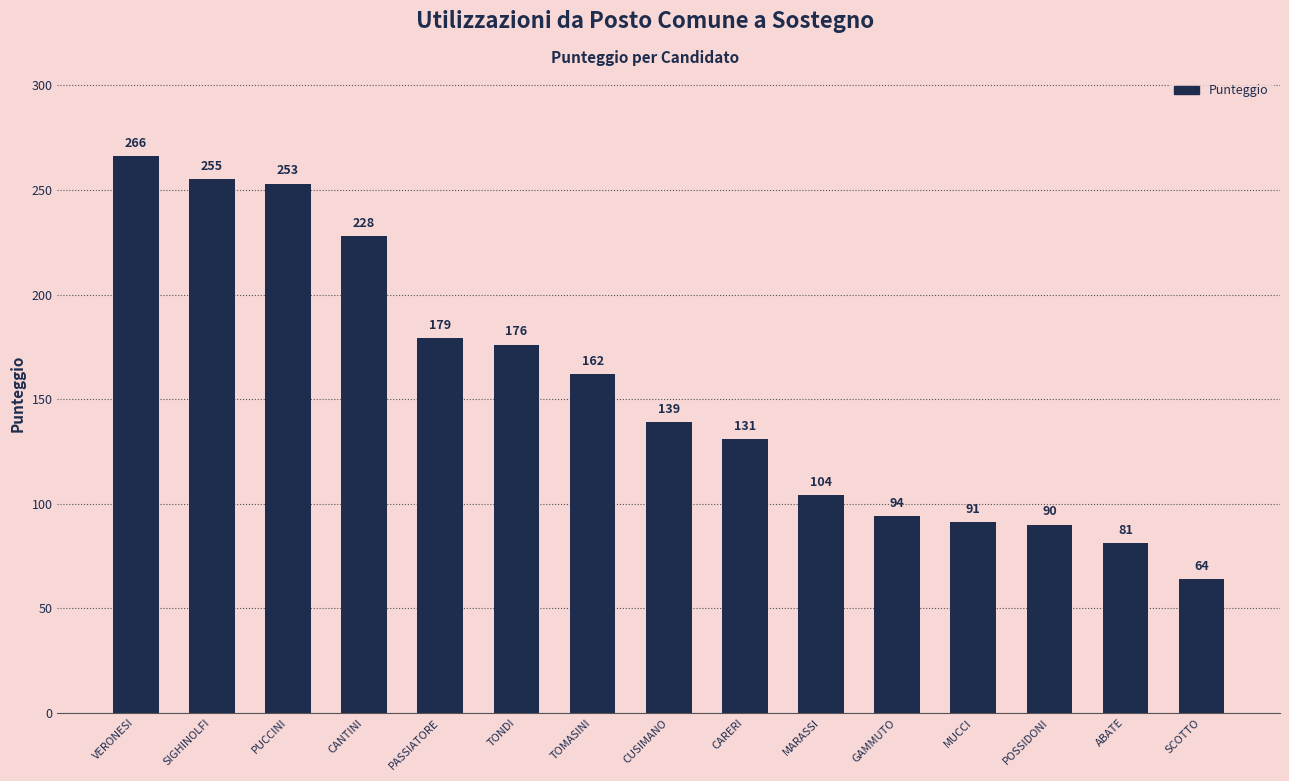

Reading left to right, extract all data points from this chart.

VERONESI=266	SIGHINOLFI=255	PUCCINI=253	CANTINI=228	PASSIATORE=179	TONDI=176	TOMASINI=162	CUSIMANO=139	CARERI=131	MARASSI=104	GAMMUTO=94	MUCCI=91	POSSIDONI=90	ABATE=81	SCOTTO=64